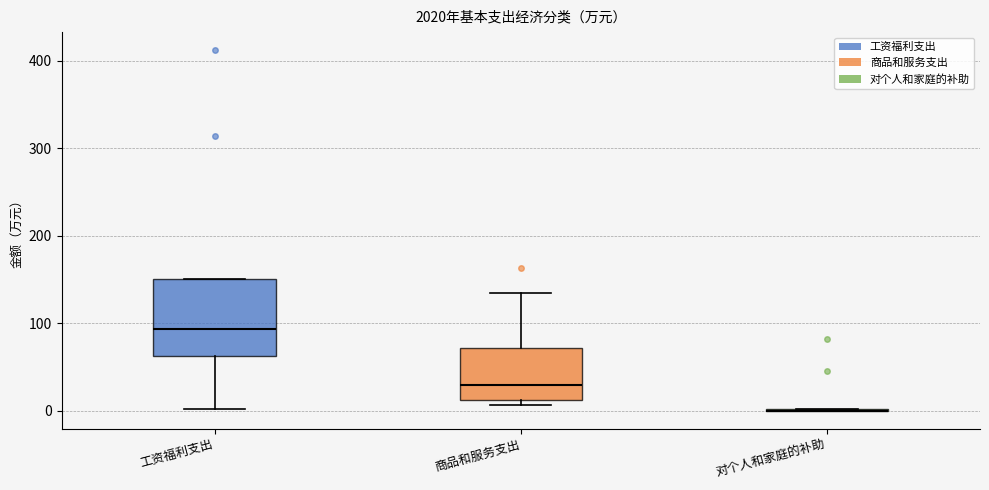

Where is the lower edge of the box for 工资福利支出 on the y-axis? The values are not printed on the chart, so give them approximately, as read against the axis.

60